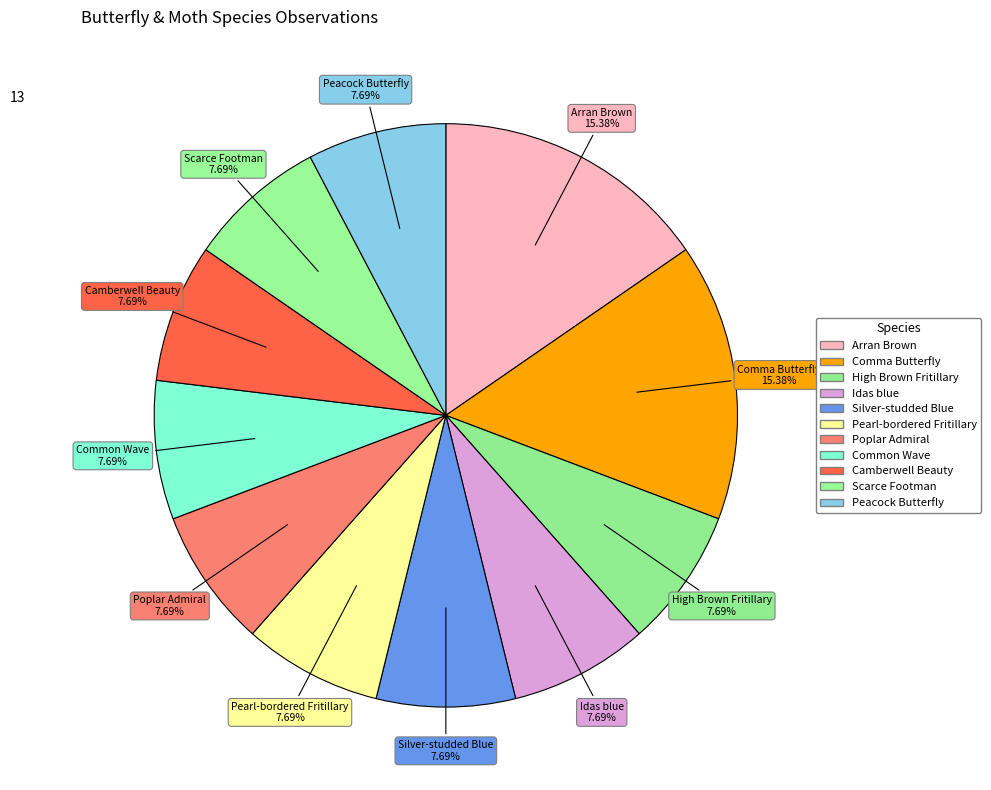

Do Idas blue and Common Wave together represent more than half of the pie?

No